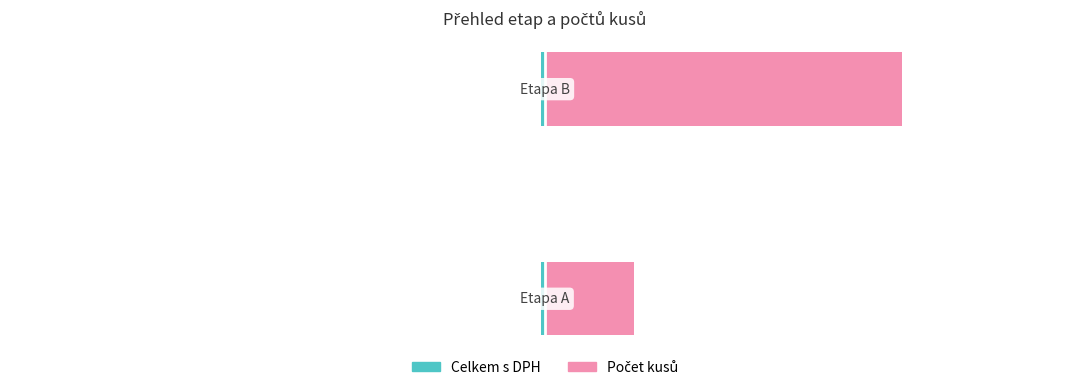

What is the highest value of the Počet kusů series?

4.0